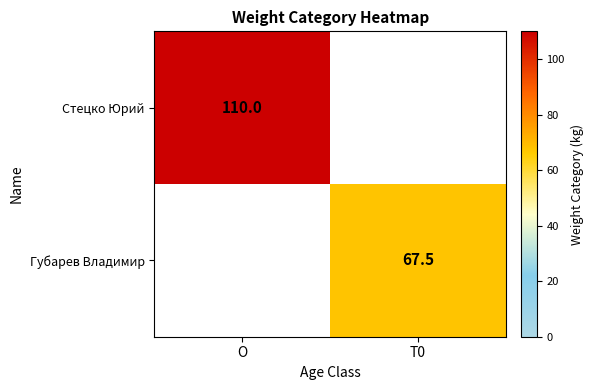

True or false: Стецко Юрий has a value of 110.0 at O.

True